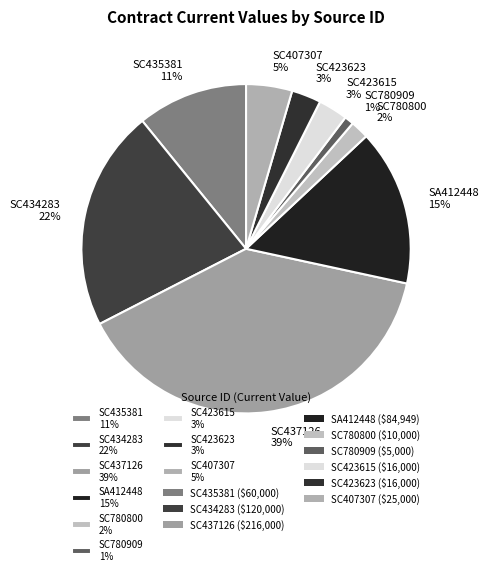

To the nearest percent, what is the difference between the SC780909 1% and SA412448 15% slice percentages?

14%